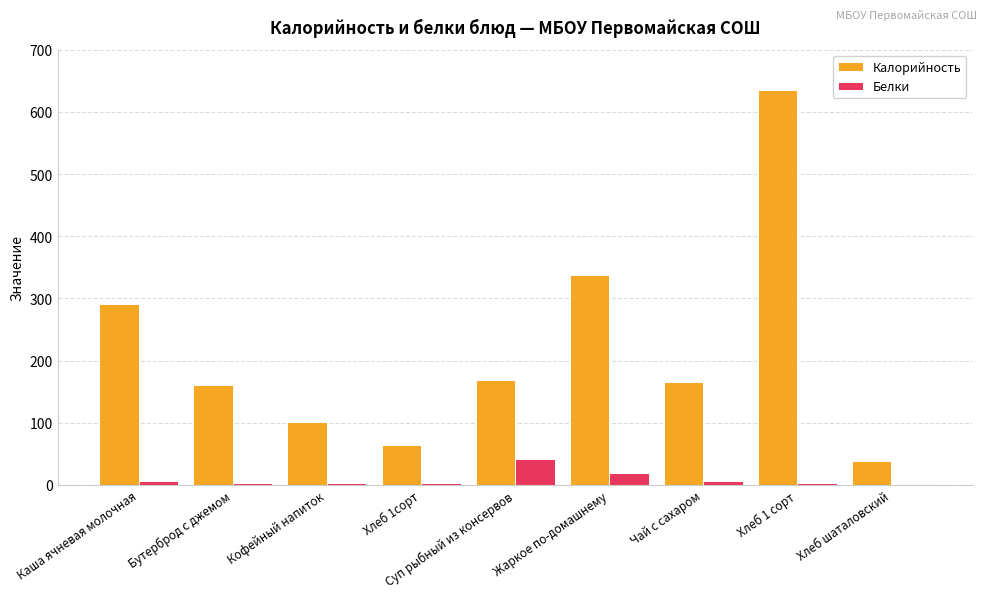

How many groups of bars are there?

9